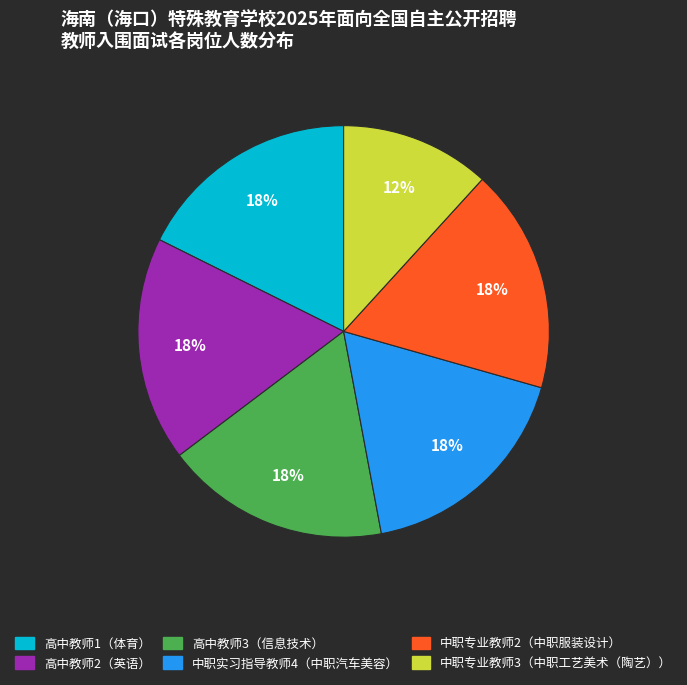

What is the smallest slice in the pie chart?

中职专业教师3（中职工艺美术（陶艺））